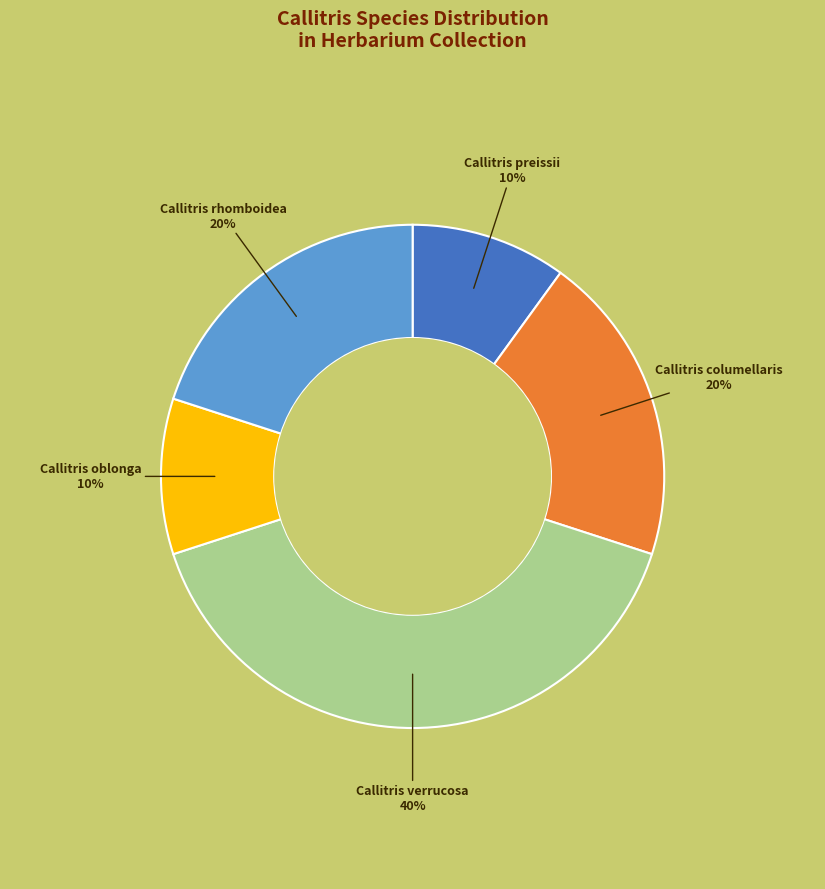

What percentage is the Callitris rhomboidea slice, to the nearest percent?

20%